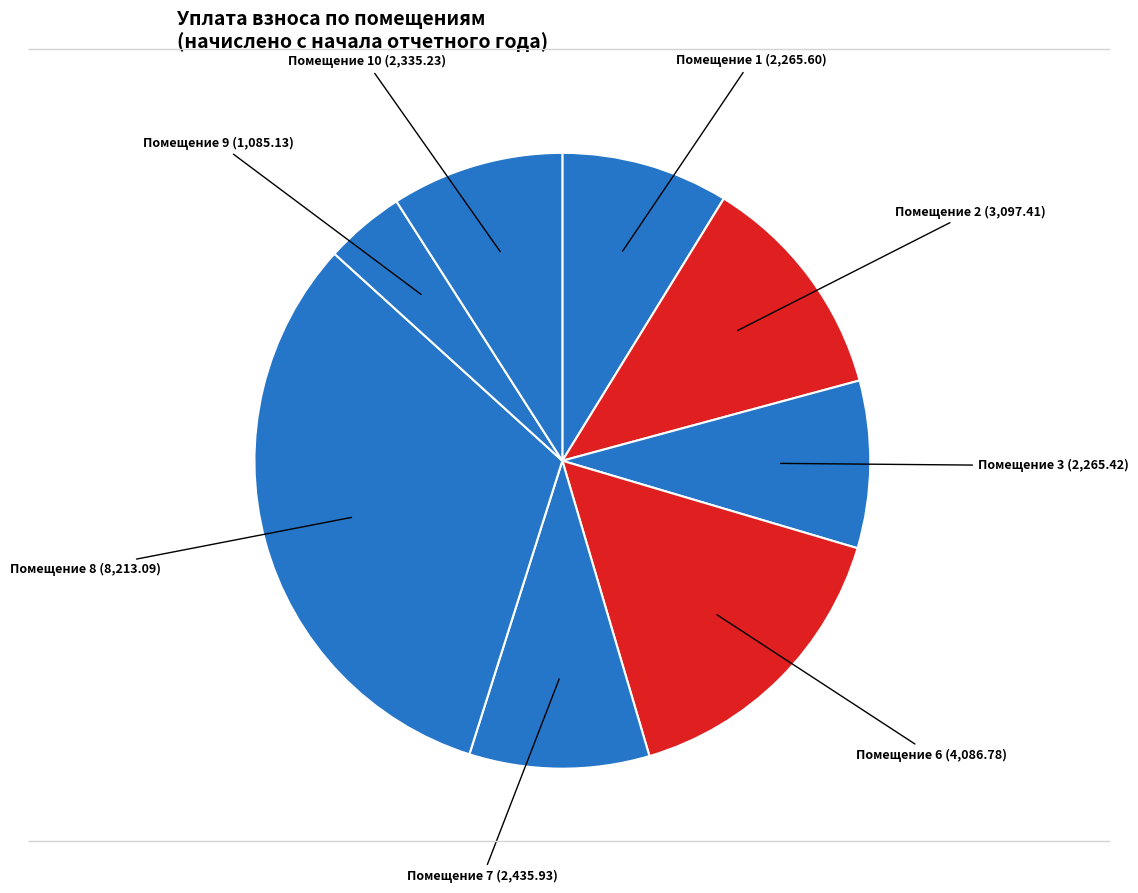

How many segments does this pie chart have?

8